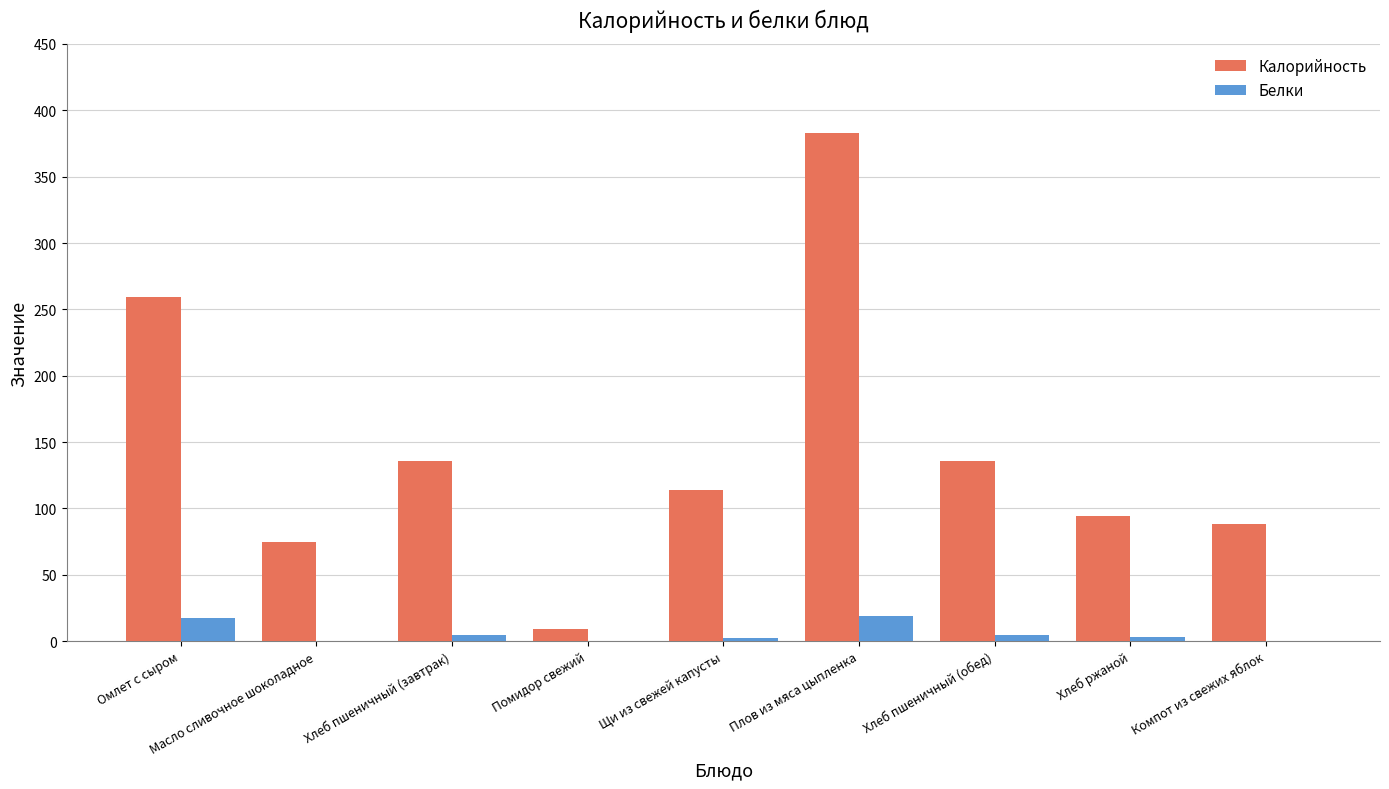

What is the maximum value shown in the chart?

383.0